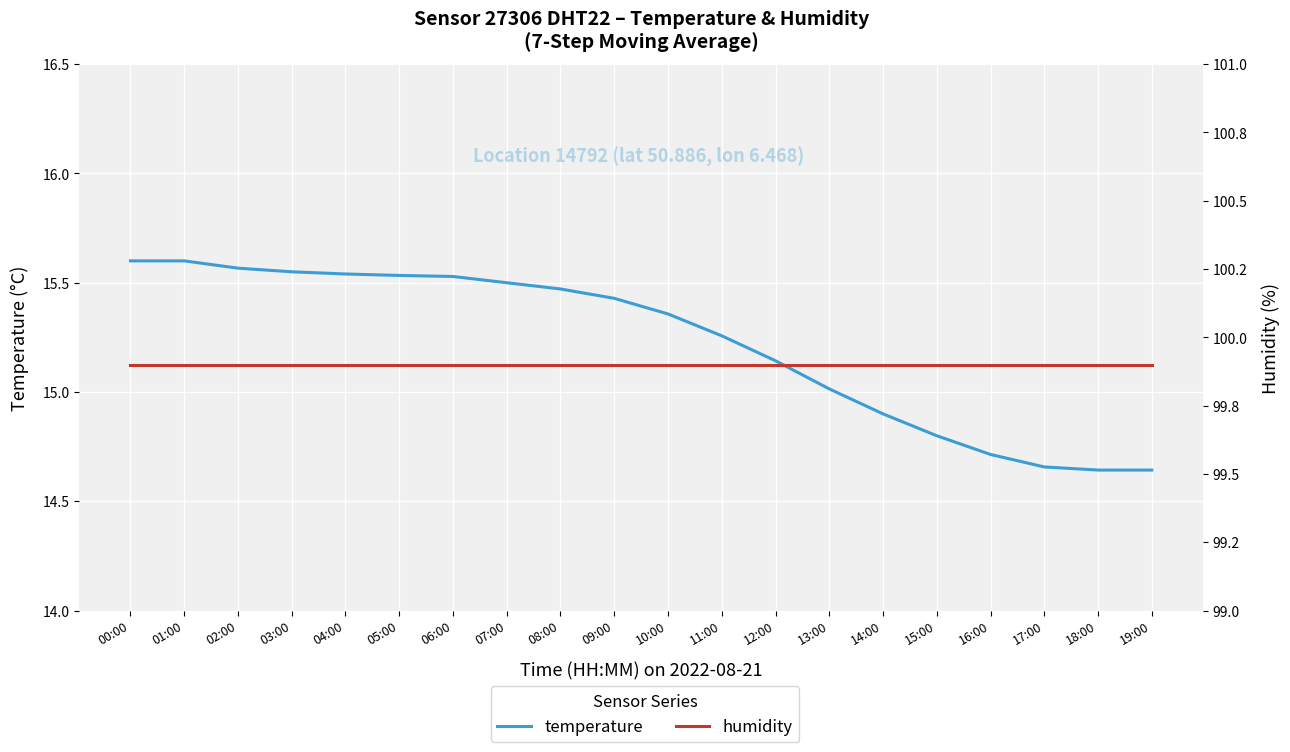

What is the average value of the humidity series?

99.9